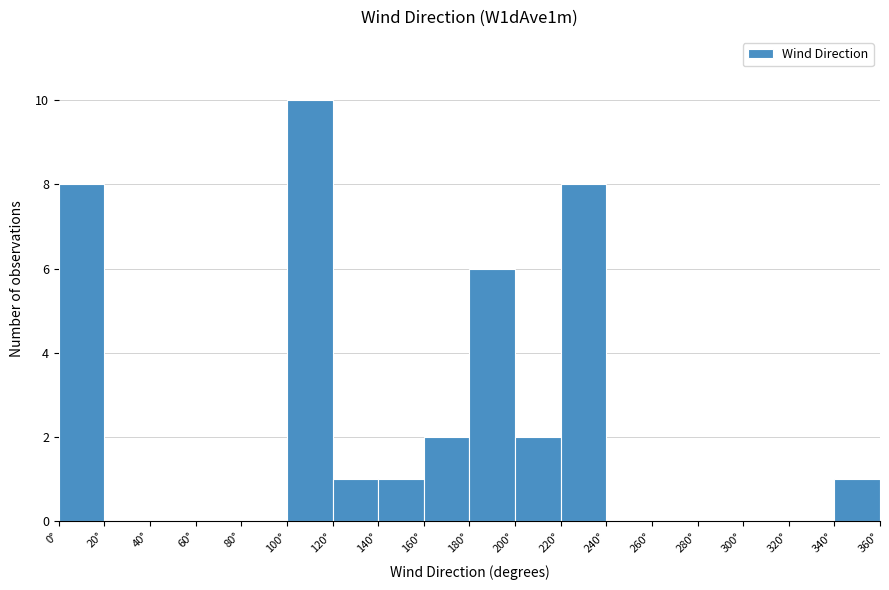

How tall is the bar that spans 140 to 160 on the x-axis? The values are not printed on the chart, so give them approximately, as read against the axis.

1